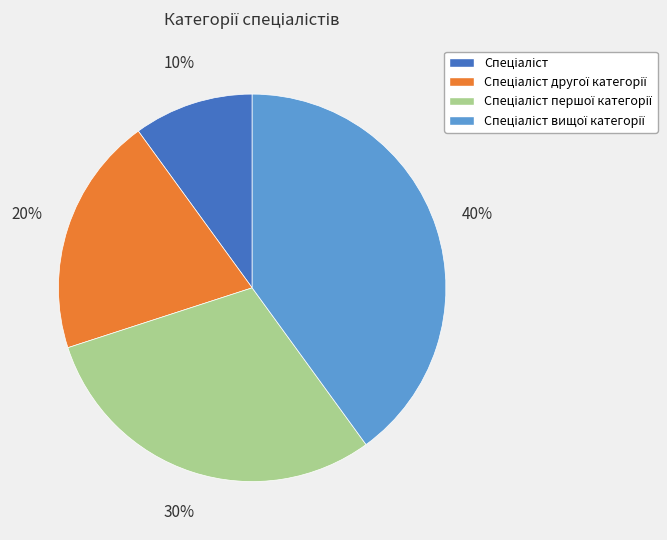

How many segments does this pie chart have?

4